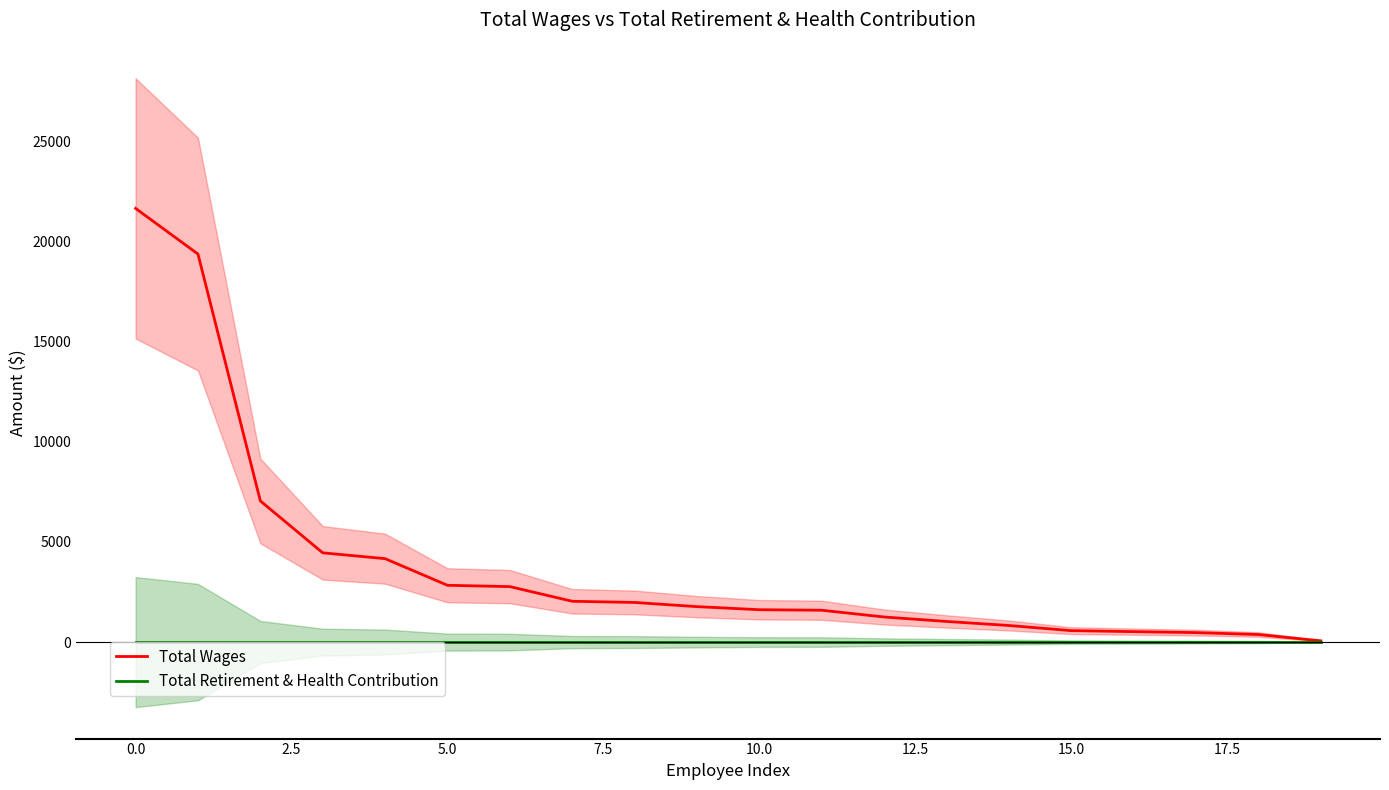

Is the value of Total Retirement & Health Contribution at 18 greater than the value of Total Wages at 19?

No